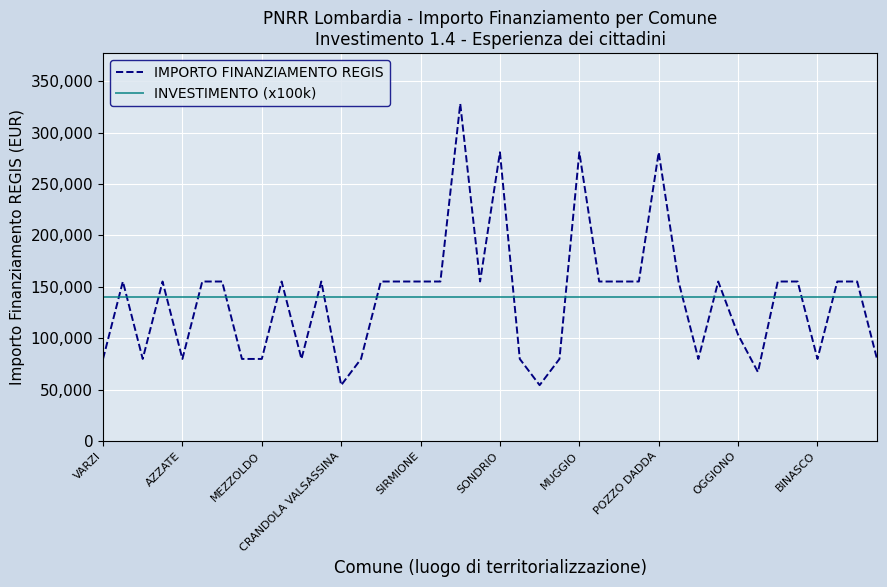

True or false: INVESTIMENTO (x100k) and IMPORTO FINANZIAMENTO REGIS cross at least once.

True